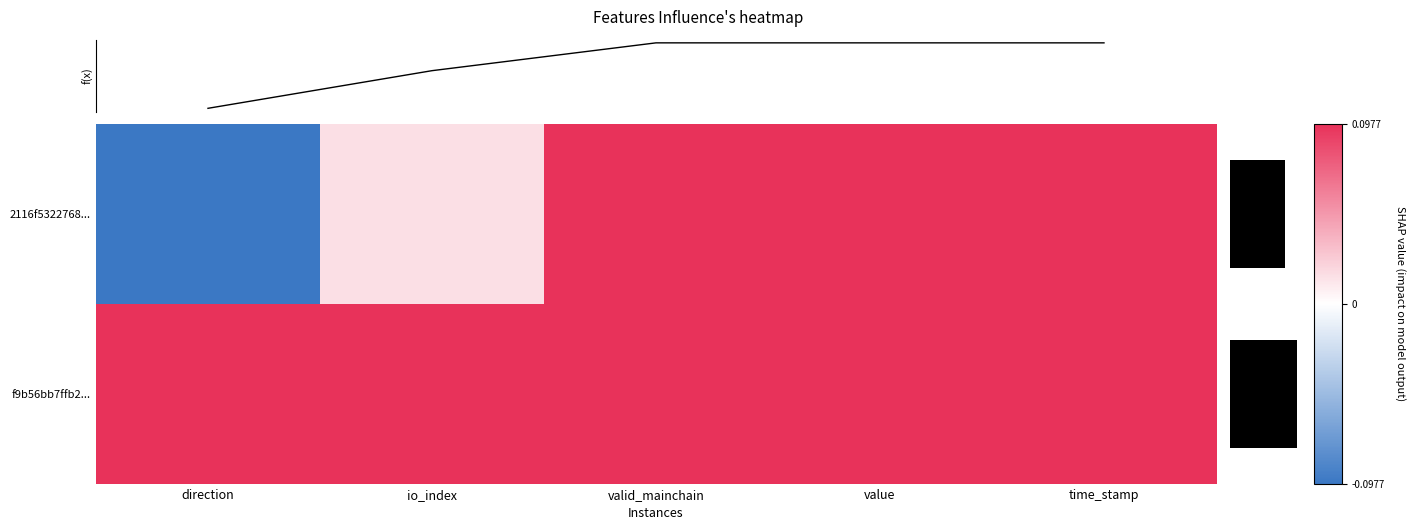

Reading left to right, transcribe all the data shown in this chart.

2116f5322768...: direction=-1.0	io_index=0.1	valid_mainchain=1.0	value=1.0	time_stamp=1.0
f9b56bb7ffb2...: direction=1.0	io_index=1.0	valid_mainchain=1.0	value=1.0	time_stamp=1.0